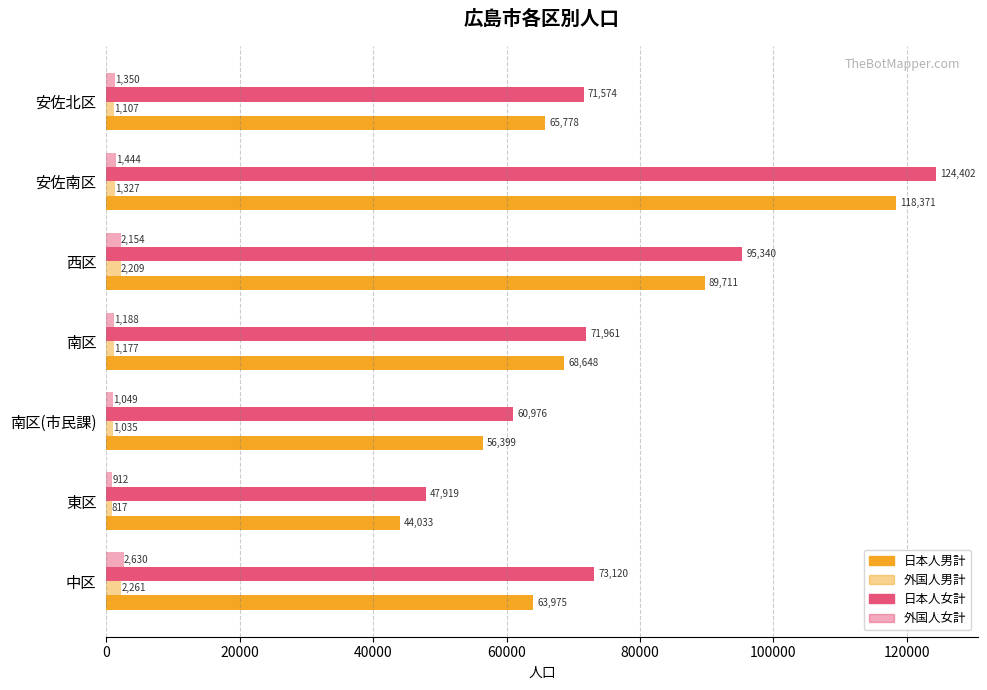

What is the value of the 日本人男計 bar at the 3rd from the left?

56399